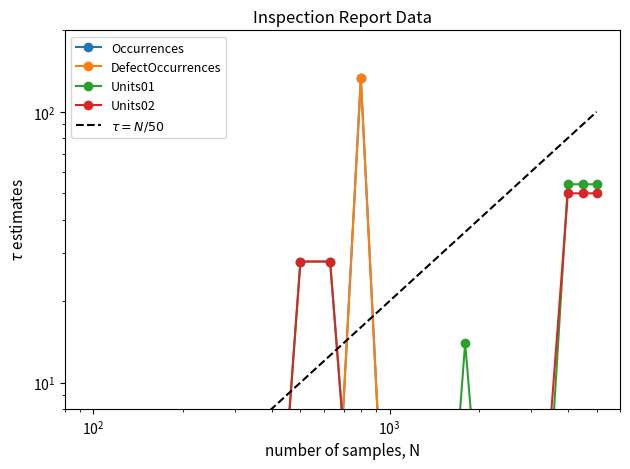

Which series has the widest spread of values?

DefectOccurrences